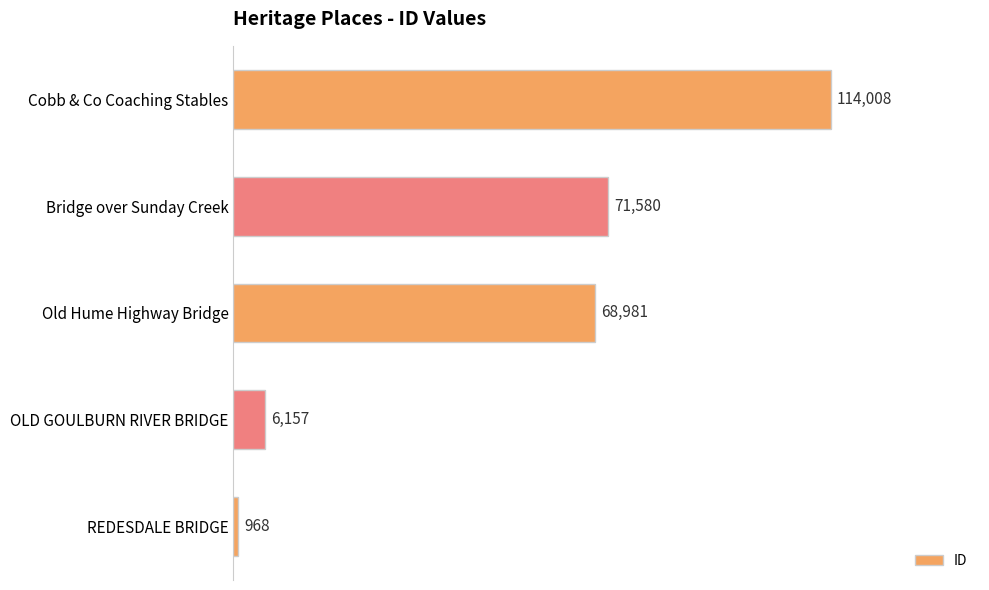

What is the maximum value shown in the chart?

114008